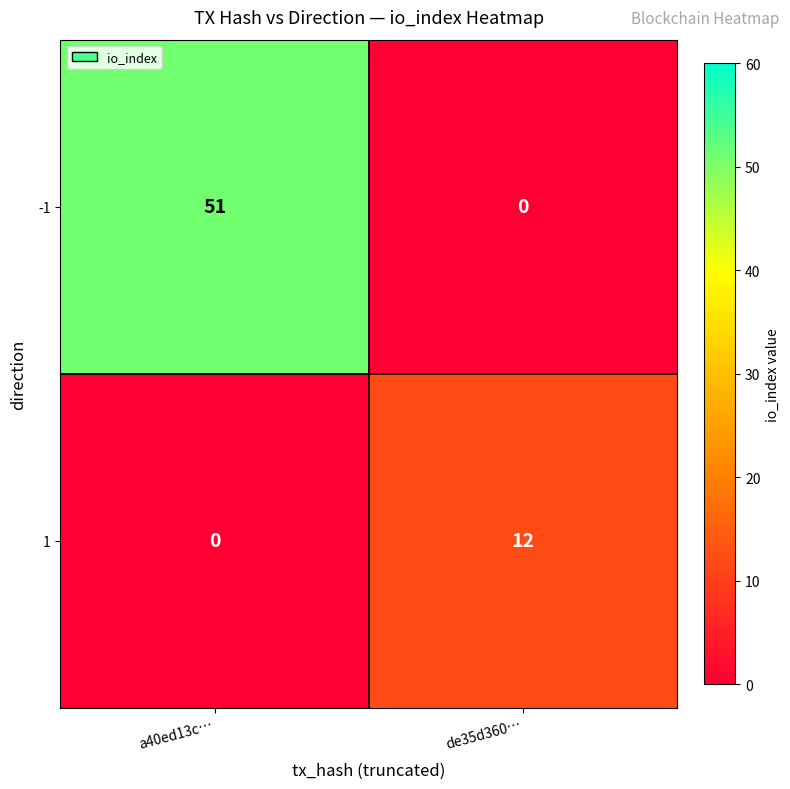

How many data points does each series have?

2